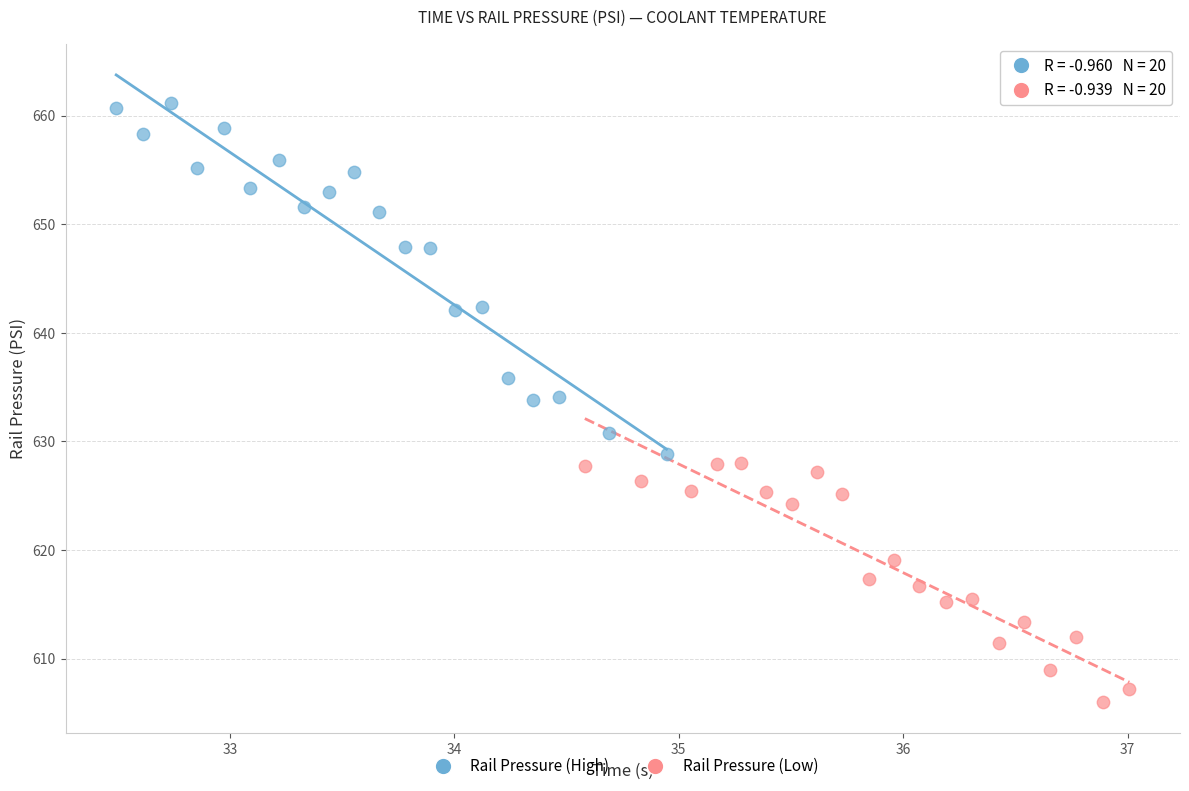

Which series reaches the minimum Y coordinate?

Rail Pressure (Low)